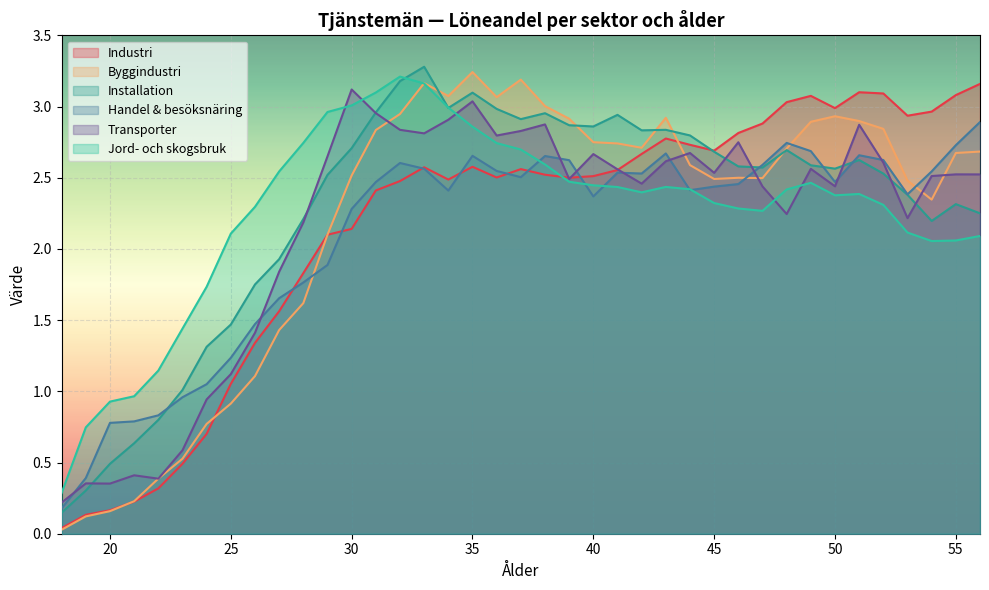

How many values in the Jord- och skogsbruk series exceed 2?

32